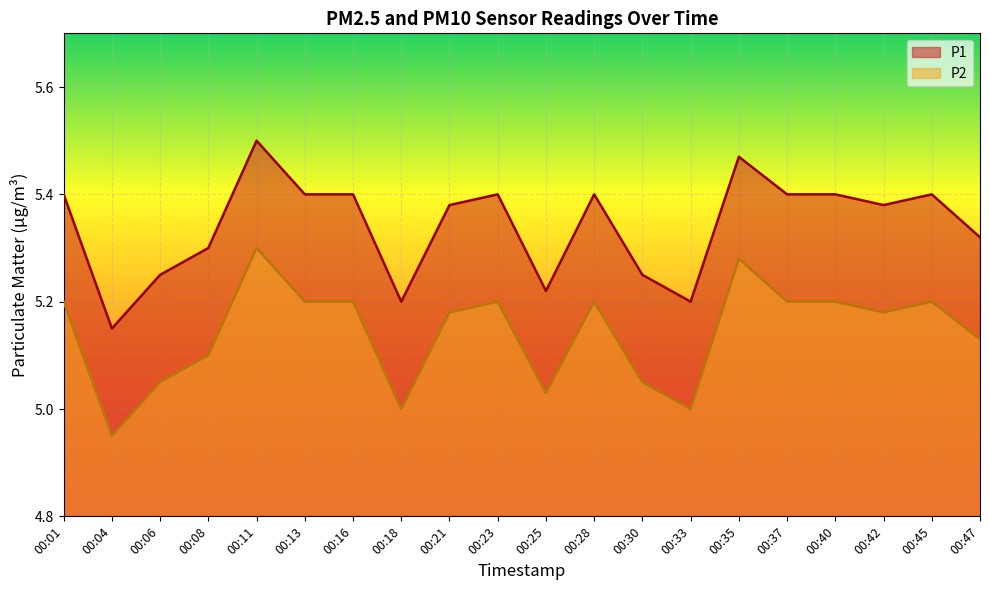

Rank the series by their maximum value, from highest to lowest.

P1, P2